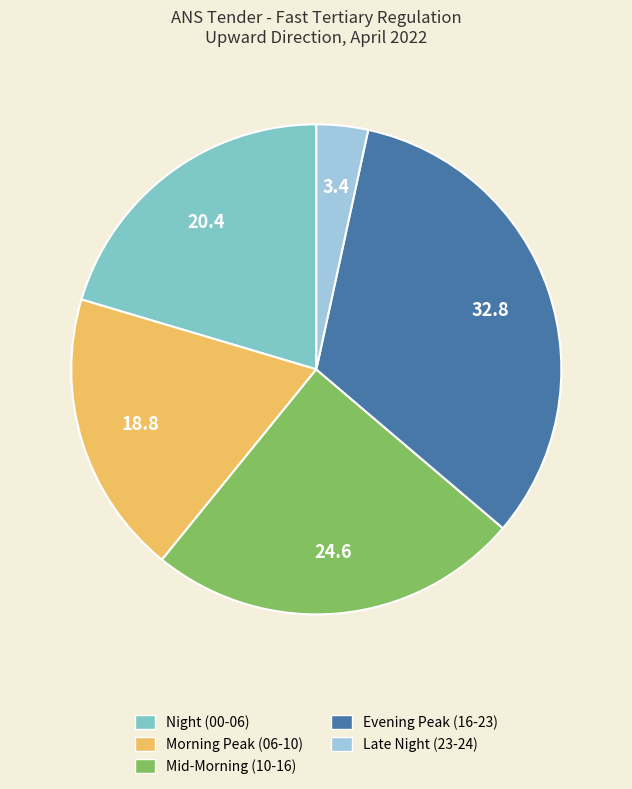

Is there a majority slice in this chart?

No